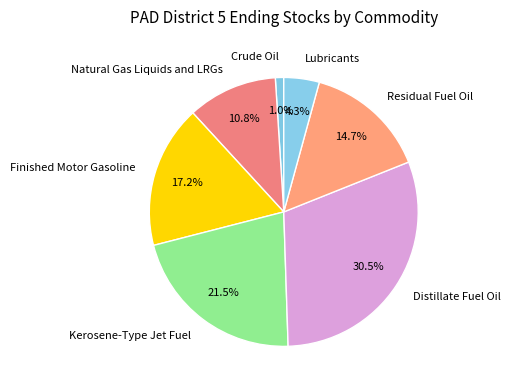

What percentage is the Crude Oil slice, to the nearest percent?

1%